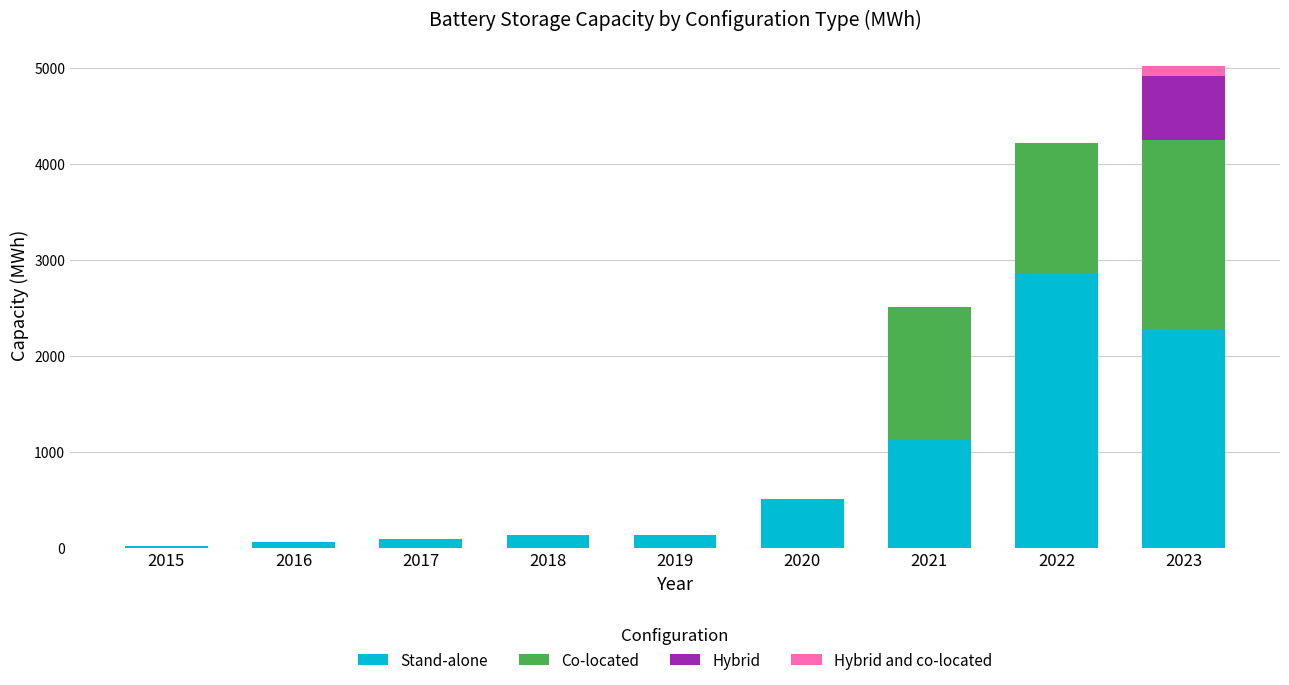

What is the total value across all series at 2020?

503.3